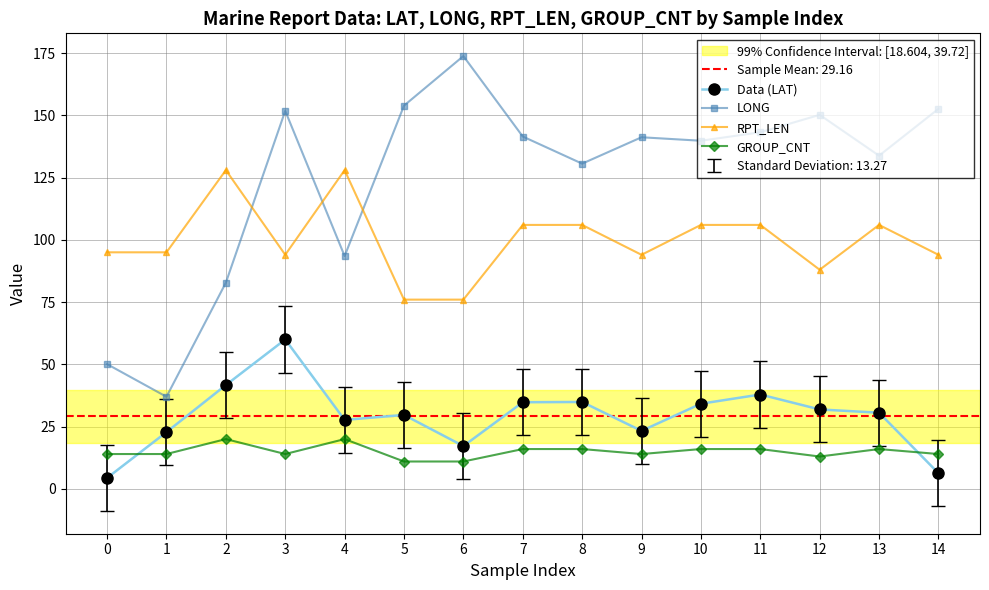

How many lines are shown in the chart?

4